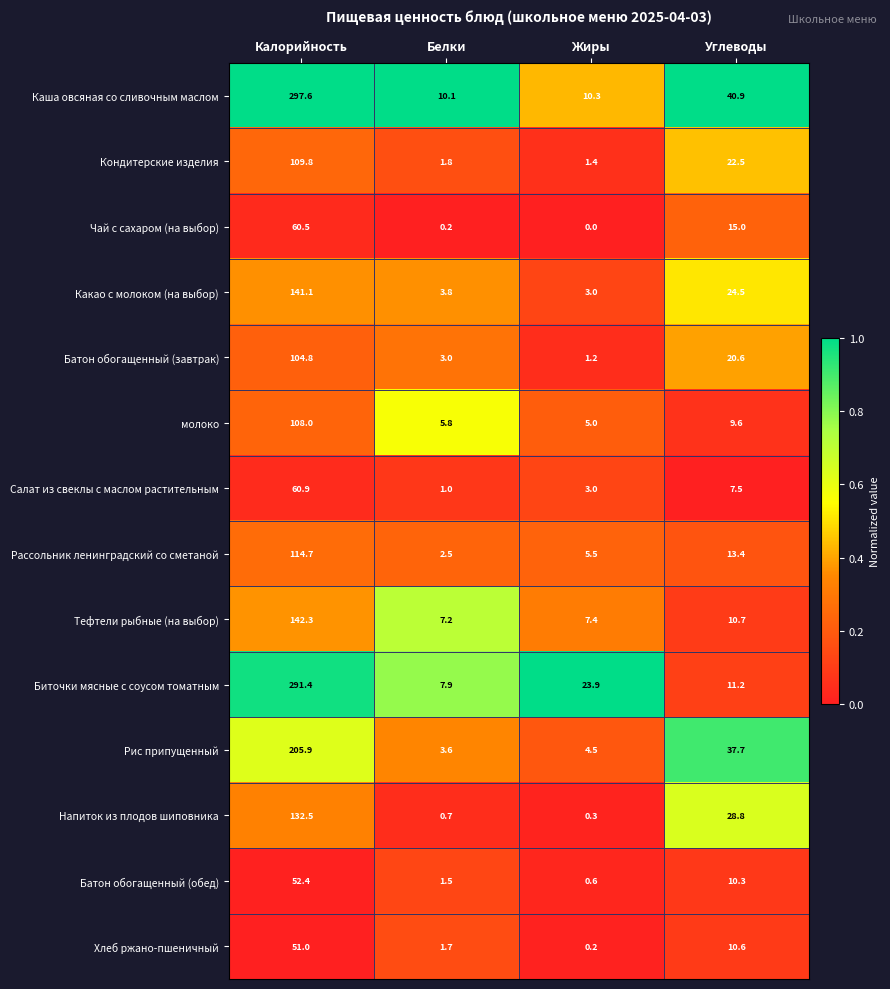

Where is Кондитерские изделия nearest to the value 55?

Углеводы